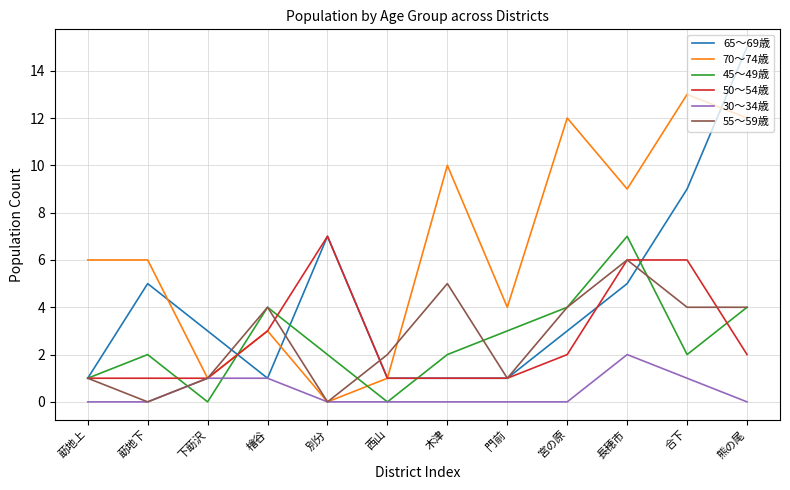

Is the value of 70～74歳 at 長穂市 greater than the value of 65～69歳 at 門前?

Yes